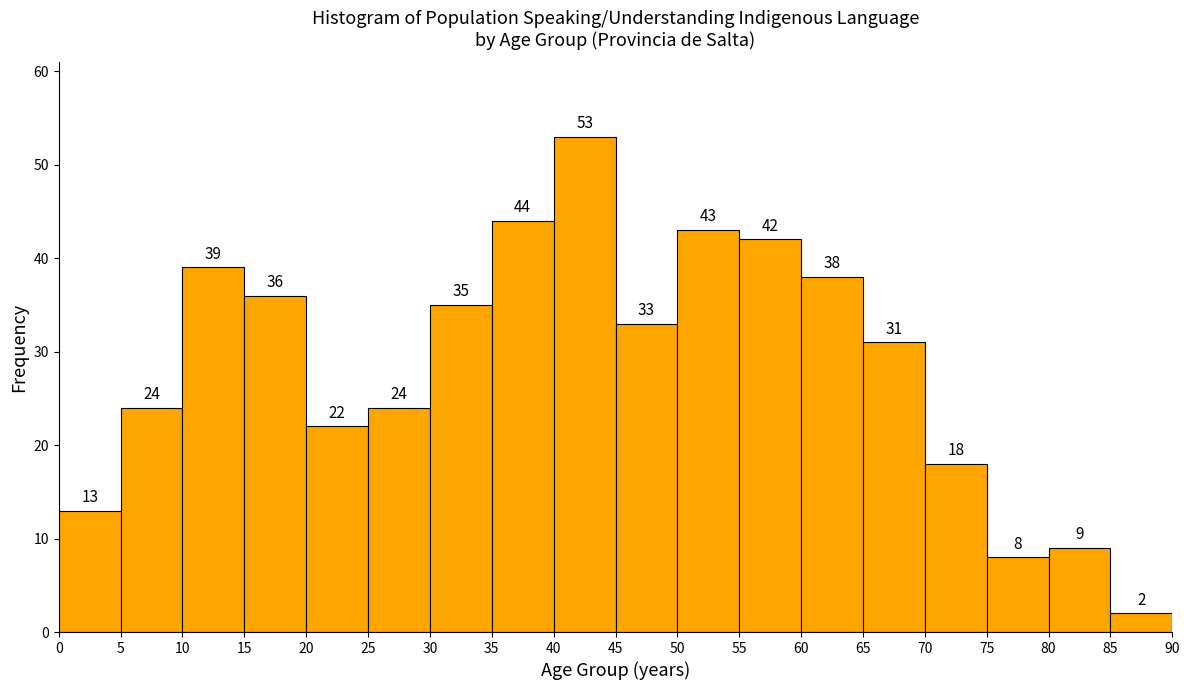

Reading left to right, transcribe this chart: for each bar, give the range it covers on the x-axis and its height.

0 to 5: 13
5 to 10: 24
10 to 15: 39
15 to 20: 36
20 to 25: 22
25 to 30: 24
30 to 35: 35
35 to 40: 44
40 to 45: 53
45 to 50: 33
50 to 55: 43
55 to 60: 42
60 to 65: 38
65 to 70: 31
70 to 75: 18
75 to 80: 8
80 to 85: 9
85 to 90: 2